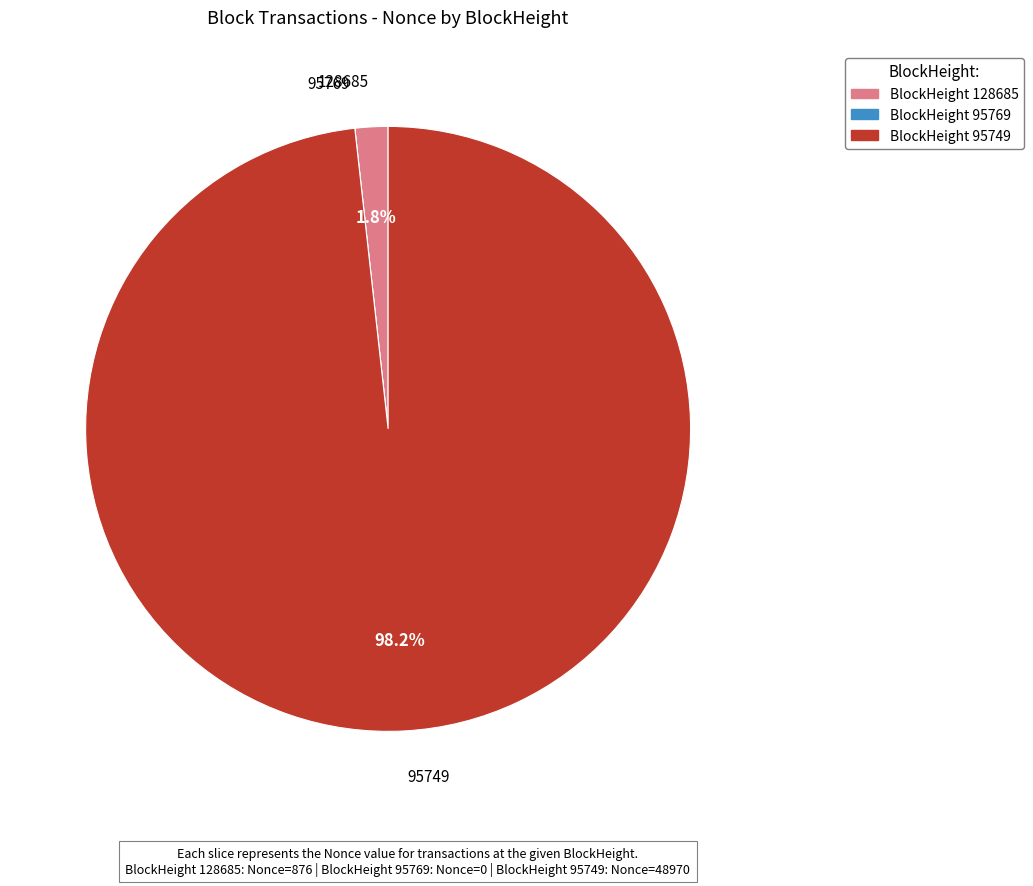

Between 95749 and 128685, which is larger?

95749